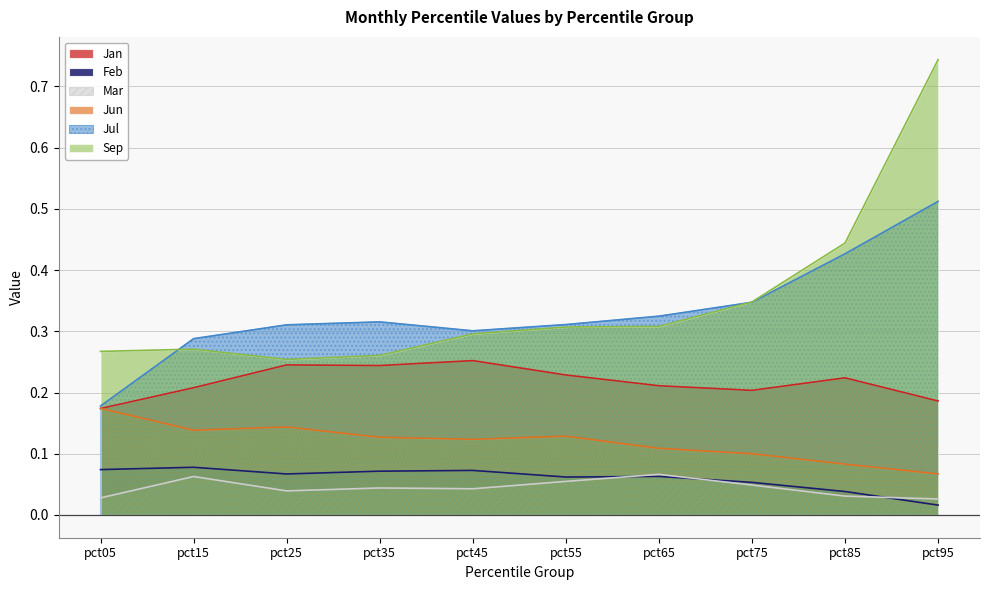

What is the difference between the maximum and second lowest values in the Jan series?

0.1